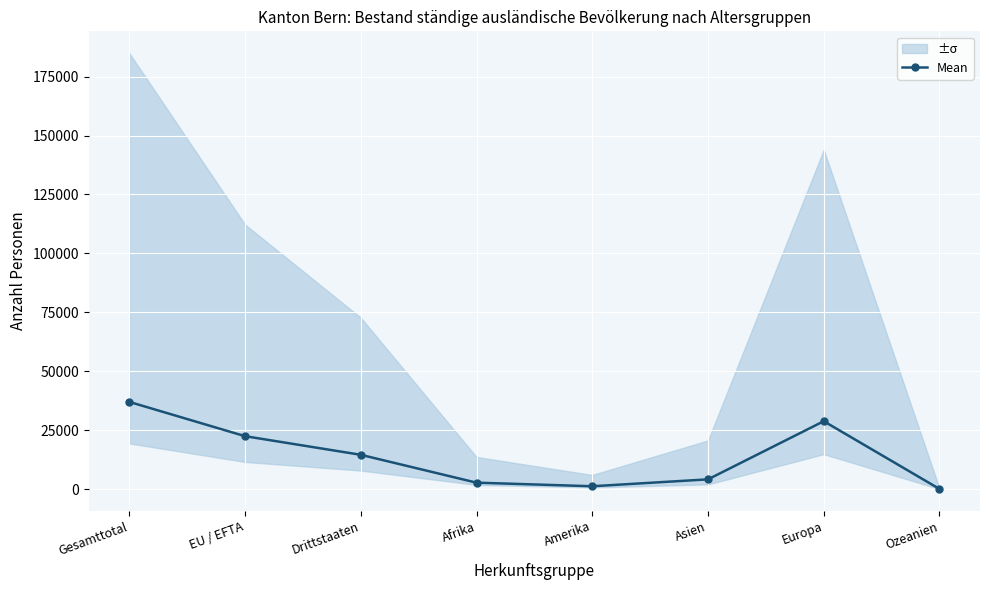

What is the sum of the values at Afrika and Europa?

31528.4